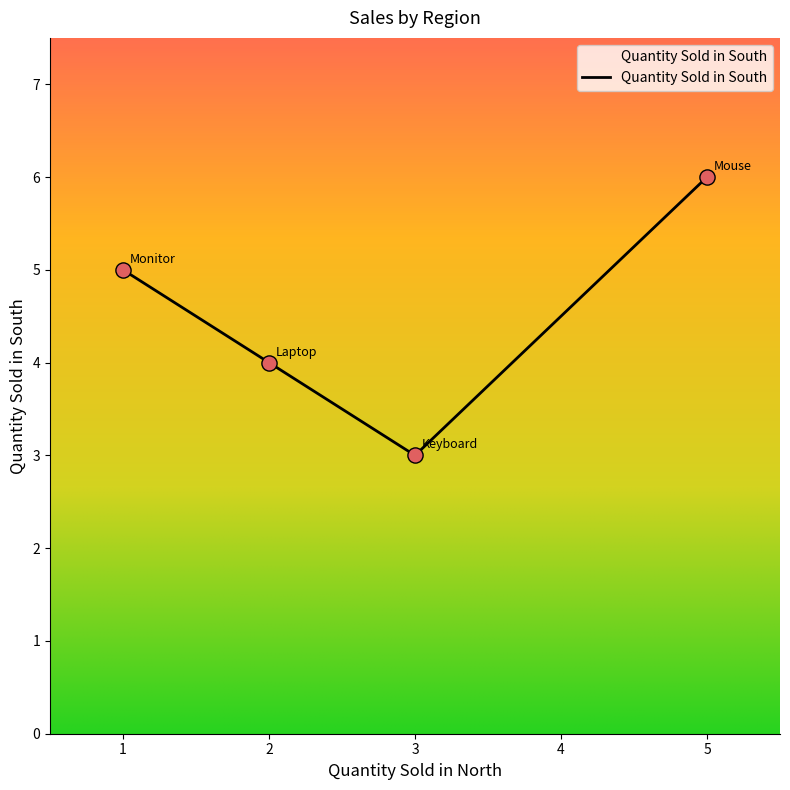

Which has a higher value, 3 or 1?

1